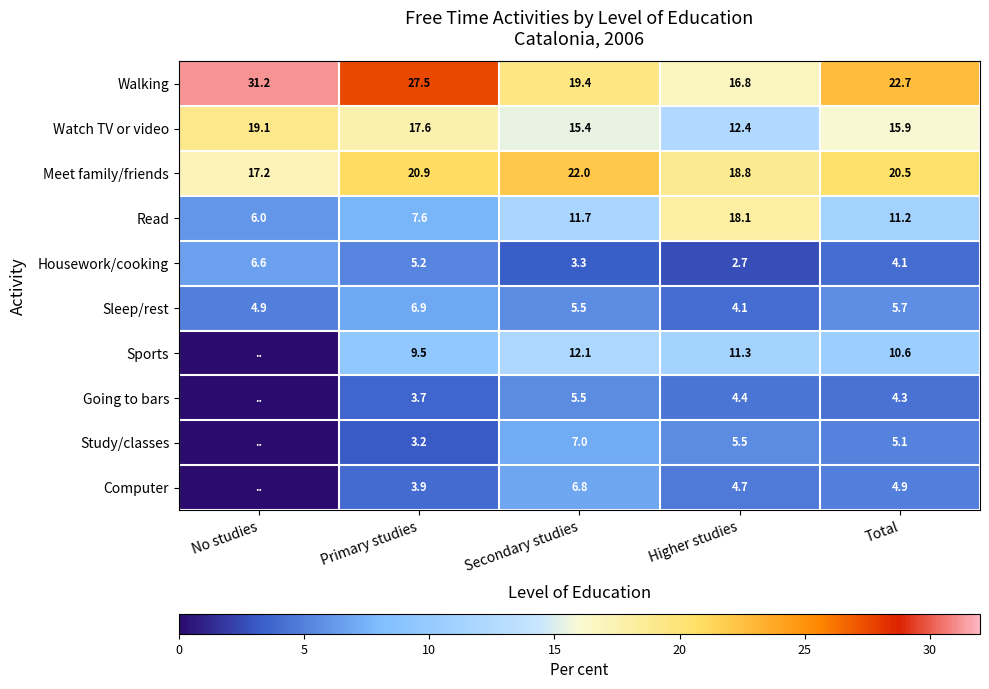

Is the value of Study/classes at Primary studies greater than the value of Walking at No studies?

No